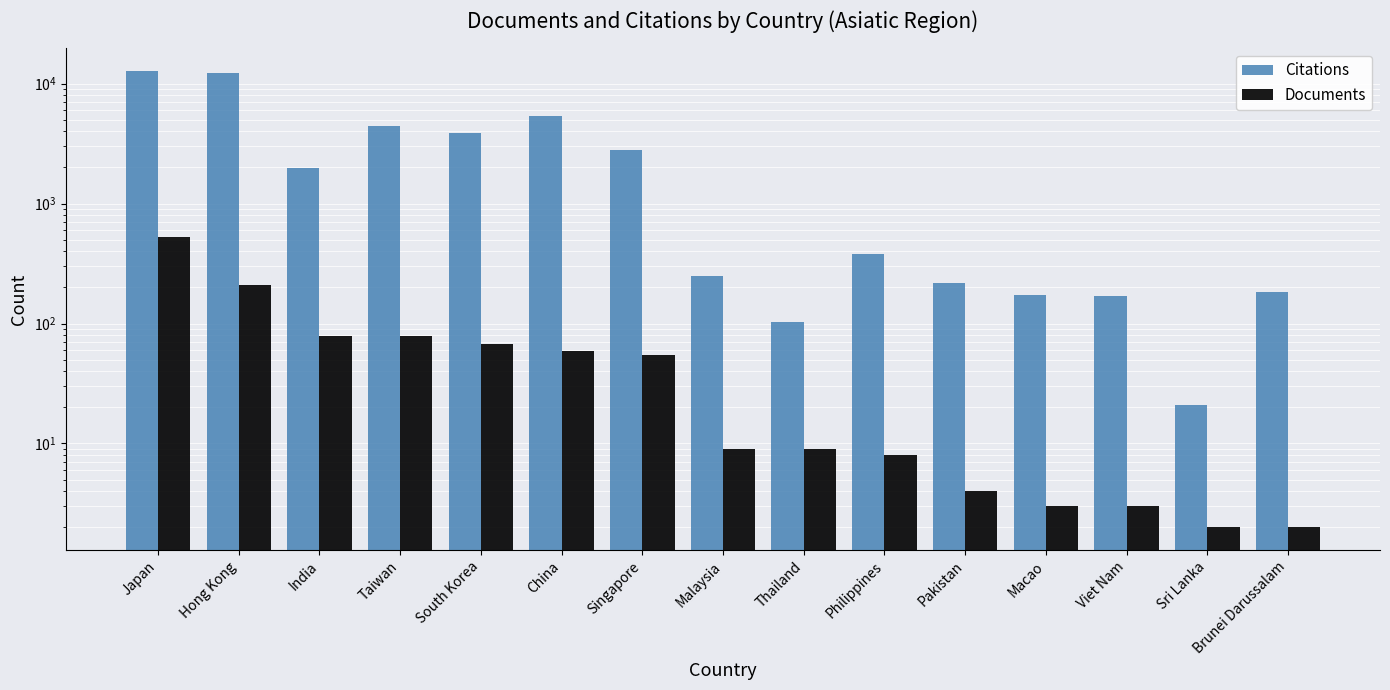

At which category does the chart reach its peak across all series?

Japan